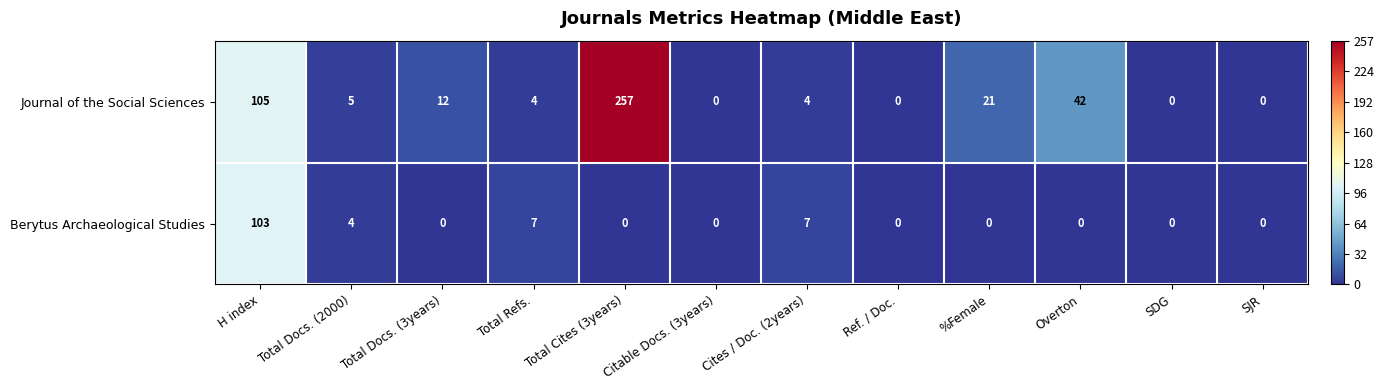

What is the maximum value shown in the chart?

257